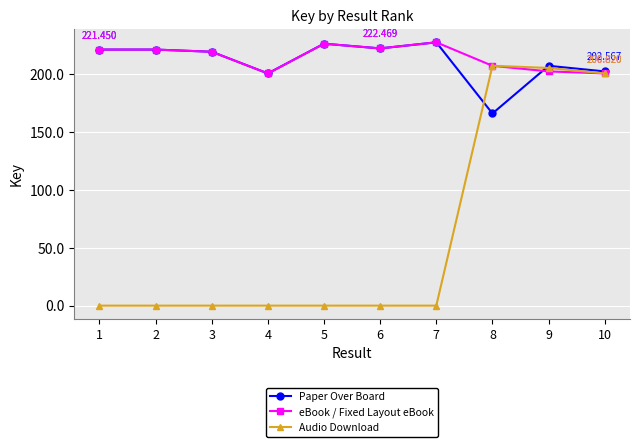

Is it true that Audio Download equals 124788180 at 6?

False